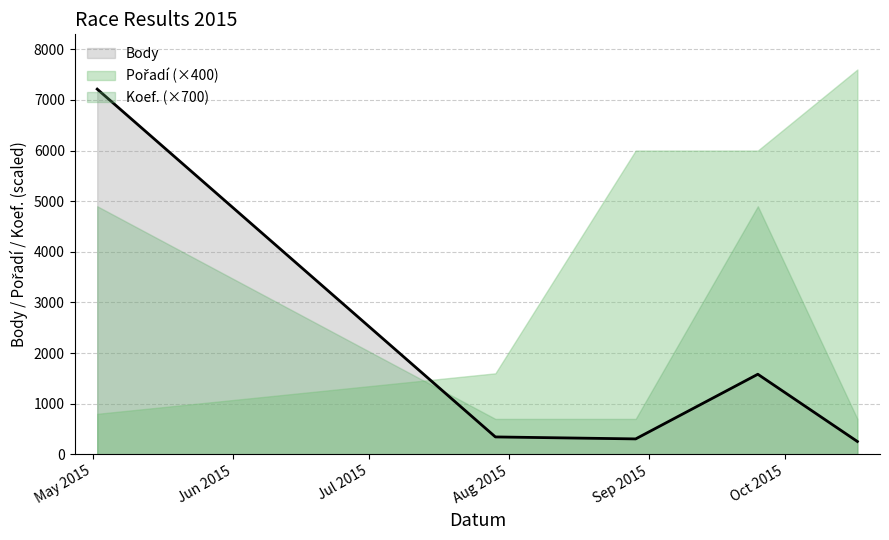

Between 2015-09-25 and 2015-08-29, which is larger?

2015-09-25